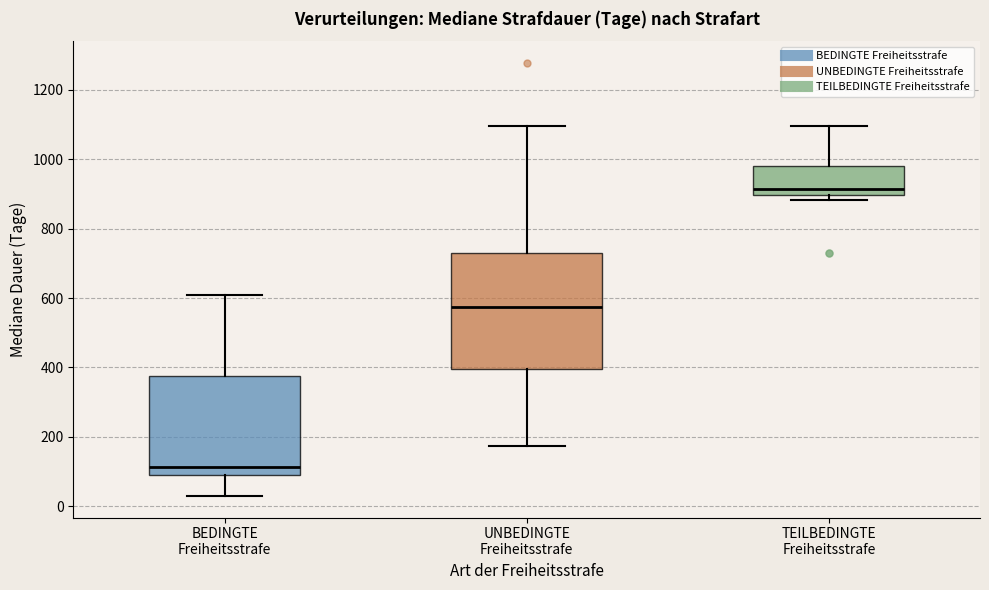

Comparing the boxes themselves (not the whiskers), which one is the tallest?

UNBEDINGTE Freiheitsstrafe